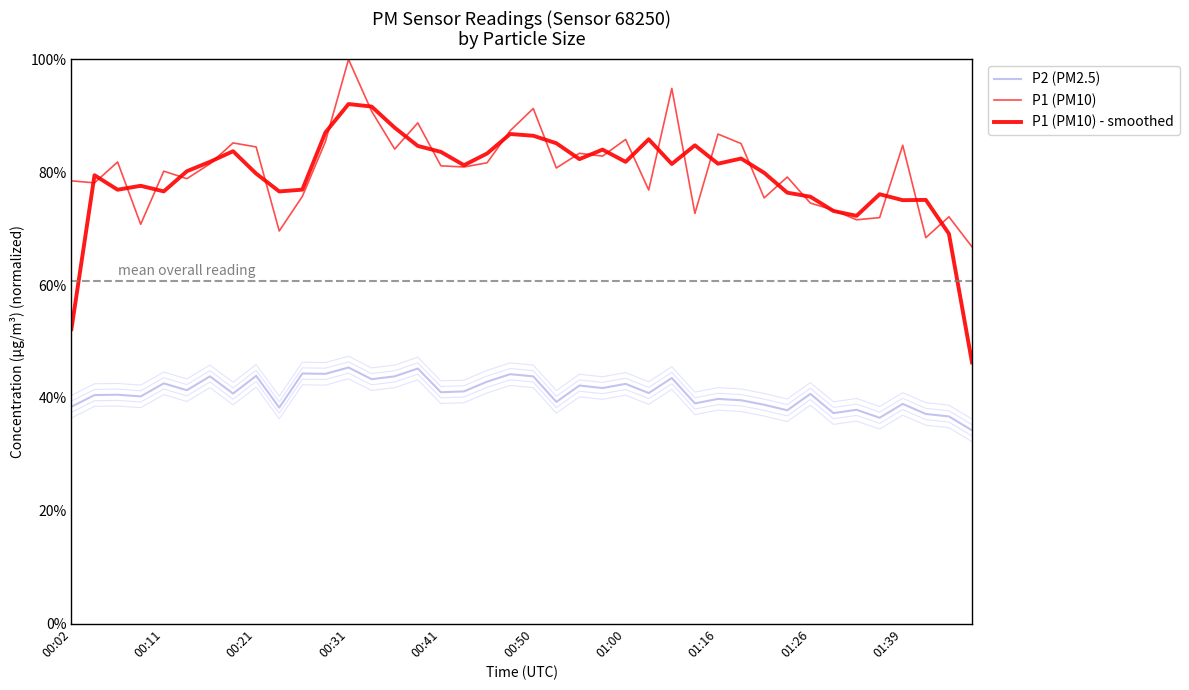

How many lines are shown in the chart?

3